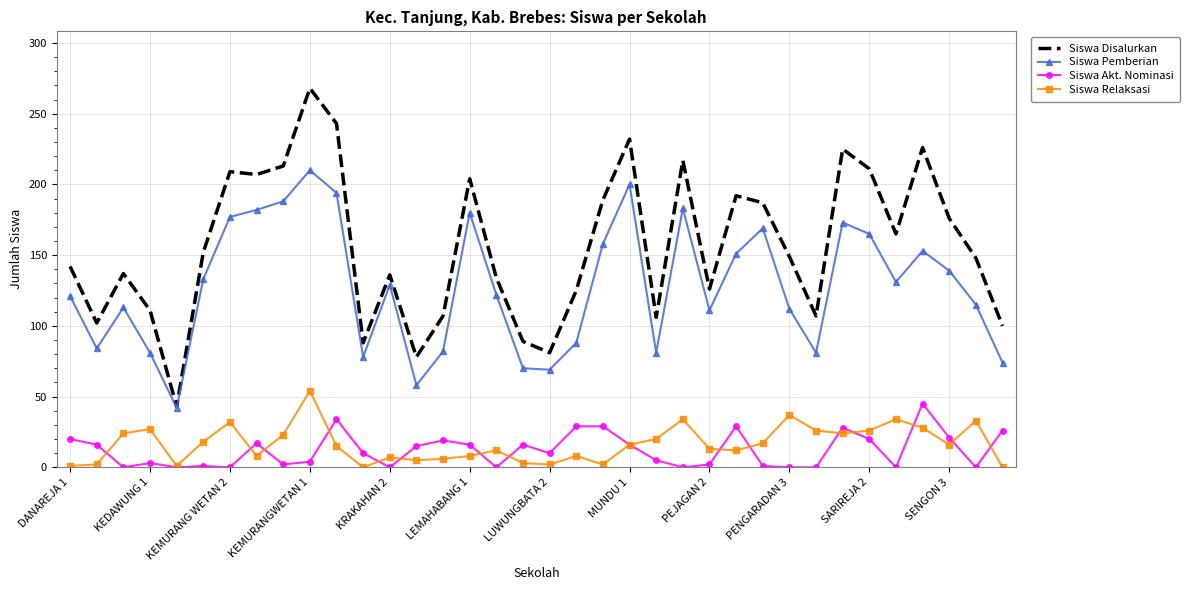

True or false: Siswa Disalurkan and Siswa Relaksasi intersect in this chart.

False